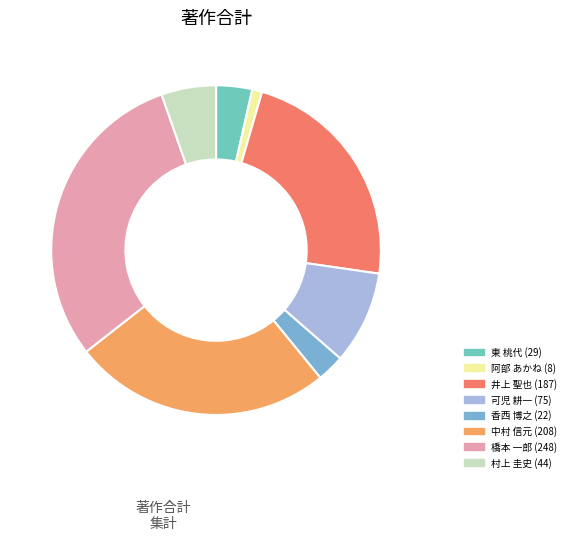

What percentage is the 中村 信元 slice, to the nearest percent?

25%